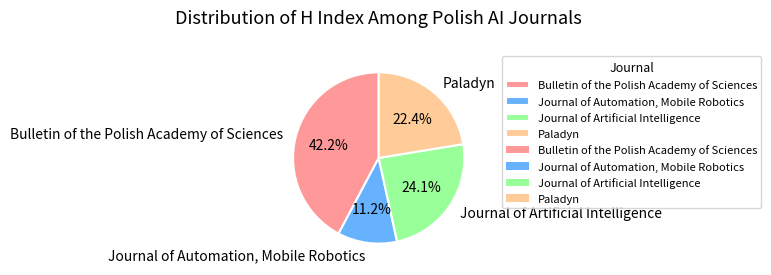

True or false: Paladyn accounts for 17% of the total.

False